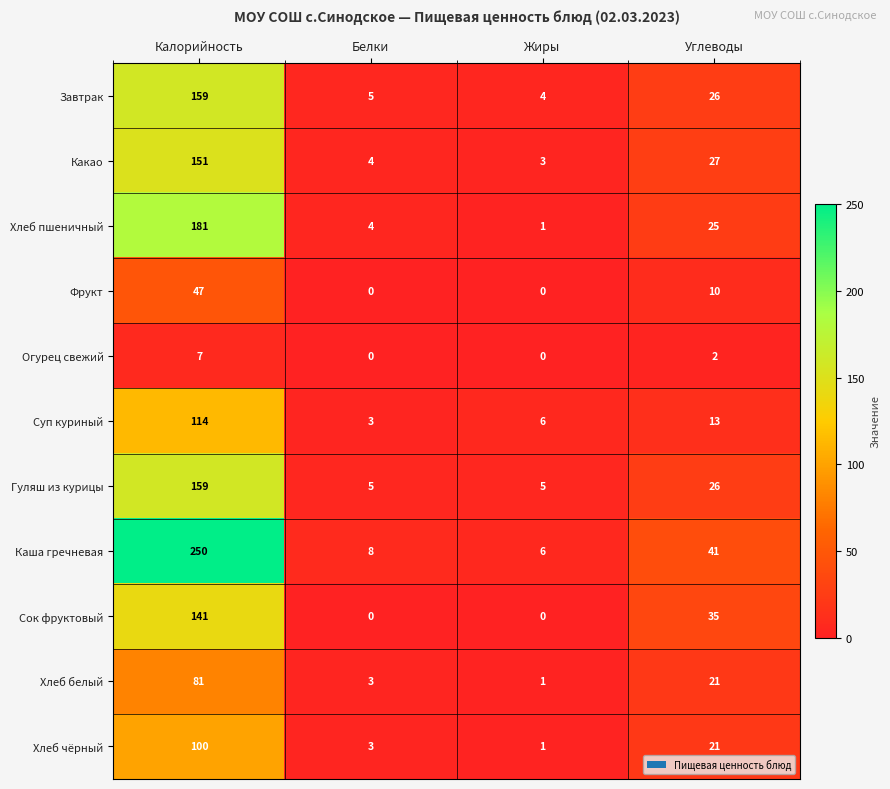

Count the number of categories in the chart.

4